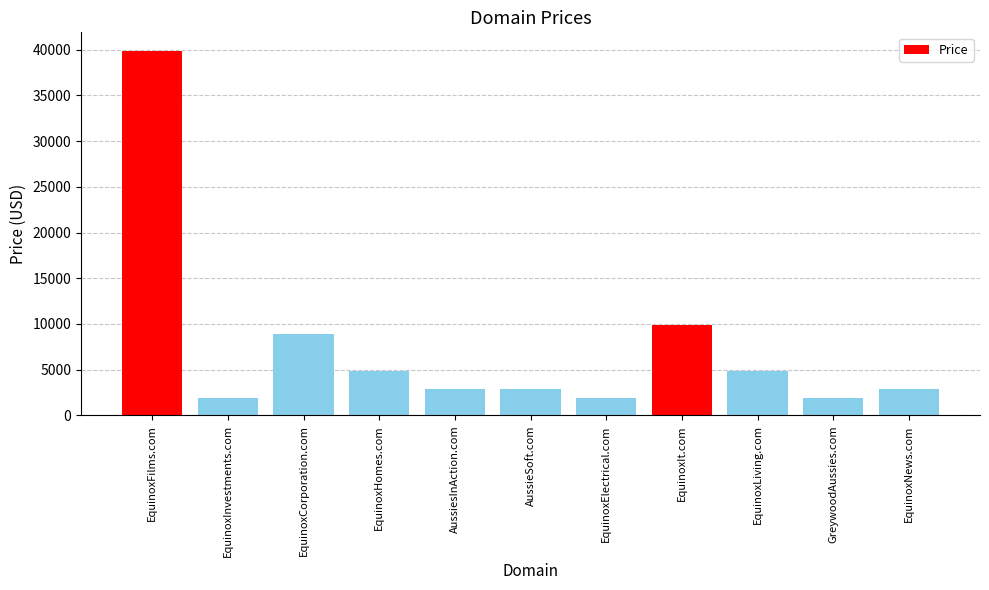

Which has a higher value, EquinoxLiving.com or AussiesInAction.com?

EquinoxLiving.com